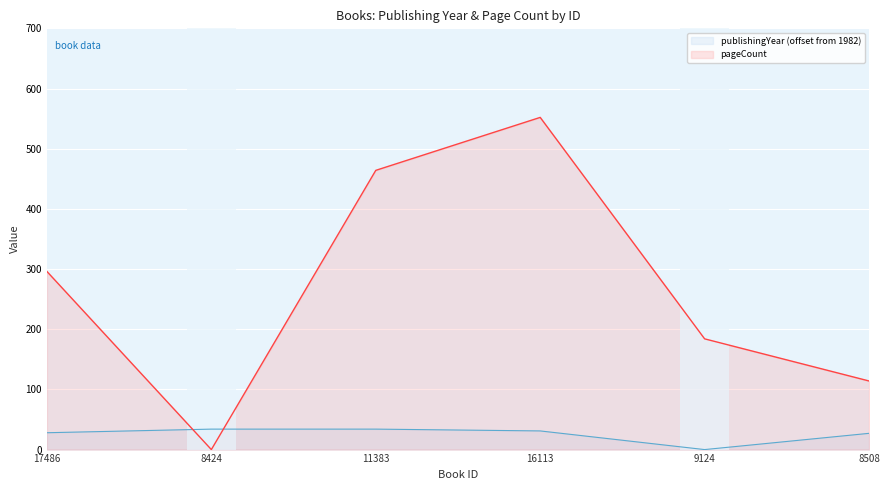

How many values in the pageCount series exceed 296?

2